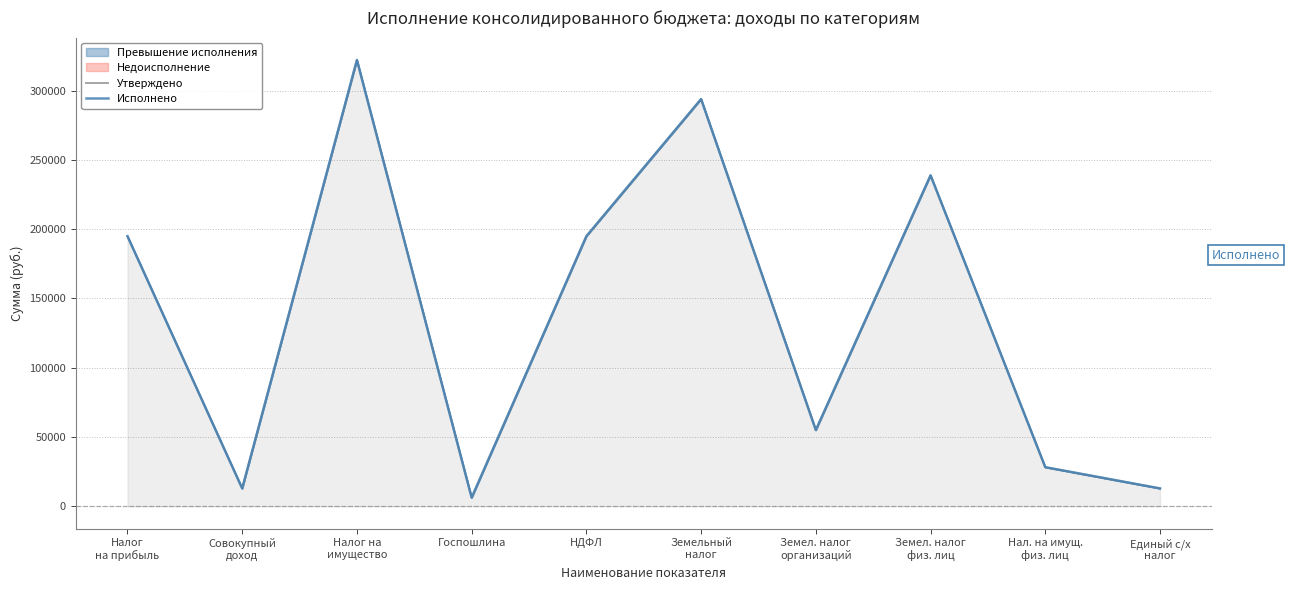

Reading left to right, transcribe all the data shown in this chart.

Утверждено: Налог
на прибыль=194900.0	Совокупный
доход=12900.0	Налог на
имущество=322100.0	Госпошлина=6200.0	НДФЛ=194900.0	Земельный
налог=293900.0	Земел. налог
организаций=55000.0	Земел. налог
физ. лиц=238900.0	Нал. на имущ.
физ. лиц=28200.0	Единый с/х
налог=12900.0
Исполнено: Налог
на прибыль=194988.2	Совокупный
доход=12901.5	Налог на
имущество=322197.2	Госпошлина=6260.0	НДФЛ=194988.2	Земельный
налог=293956.5	Земел. налог
организаций=55053.5	Земел. налог
физ. лиц=238903.0	Нал. на имущ.
физ. лиц=28240.7	Единый с/х
налог=12901.5